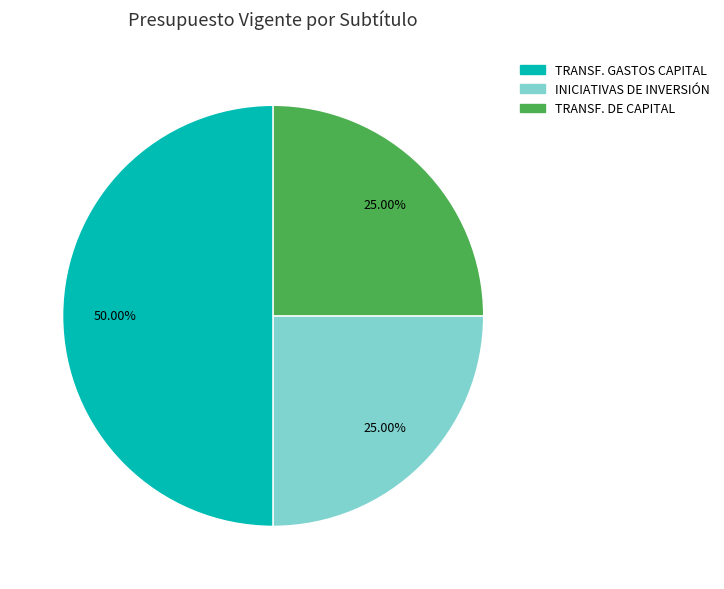

What is the largest slice in the pie chart?

TRANSF. GASTOS CAPITAL